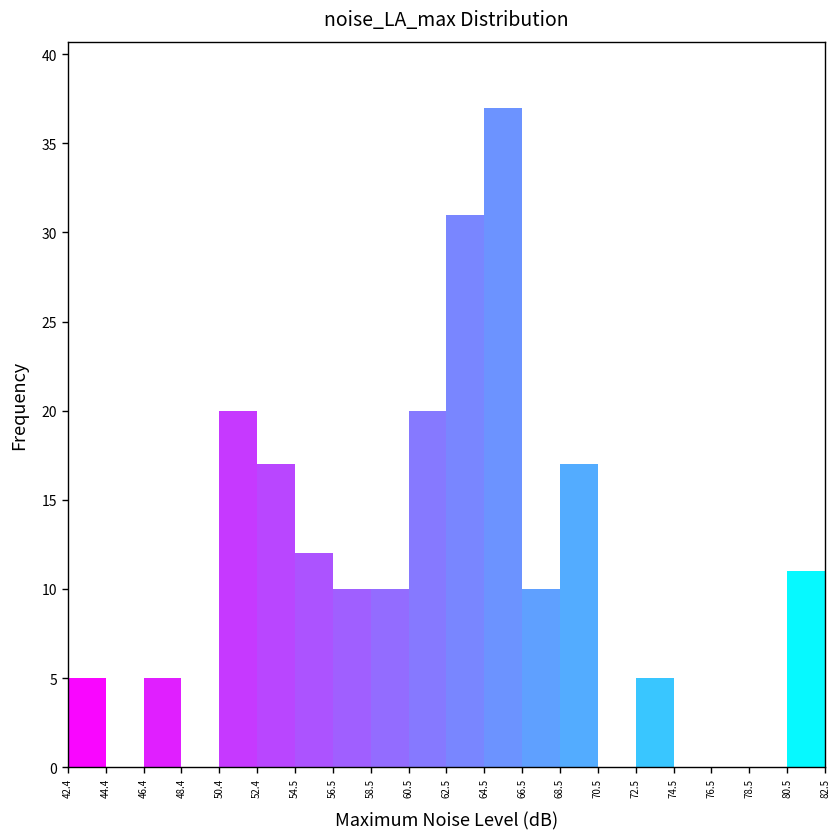

Over which range of the x-axis is the bar tallest?

64.5 to 66.5